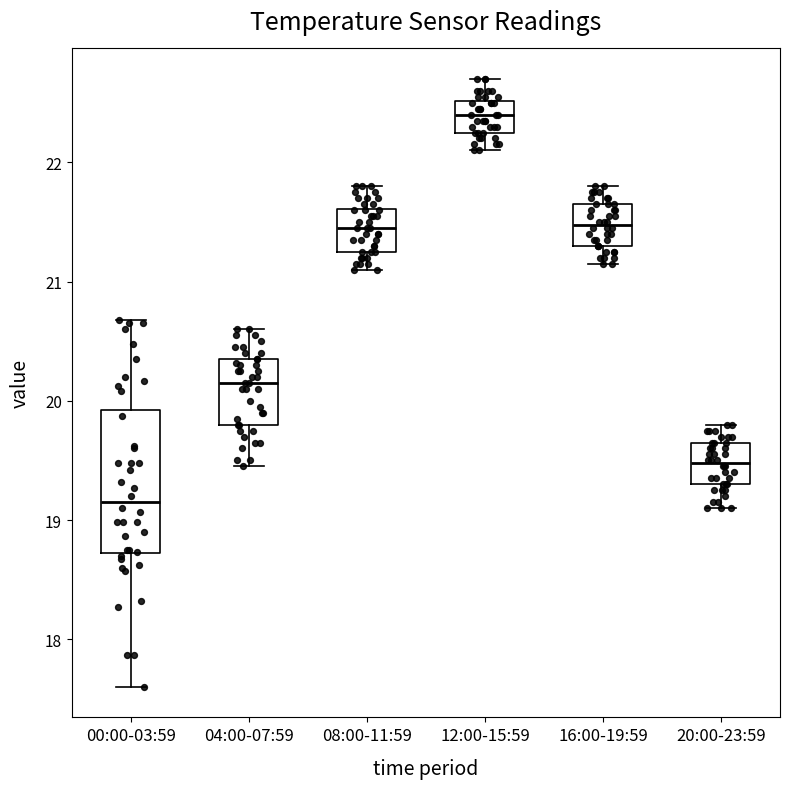

Comparing the boxes themselves (not the whiskers), which one is the tallest?

00:00-03:59